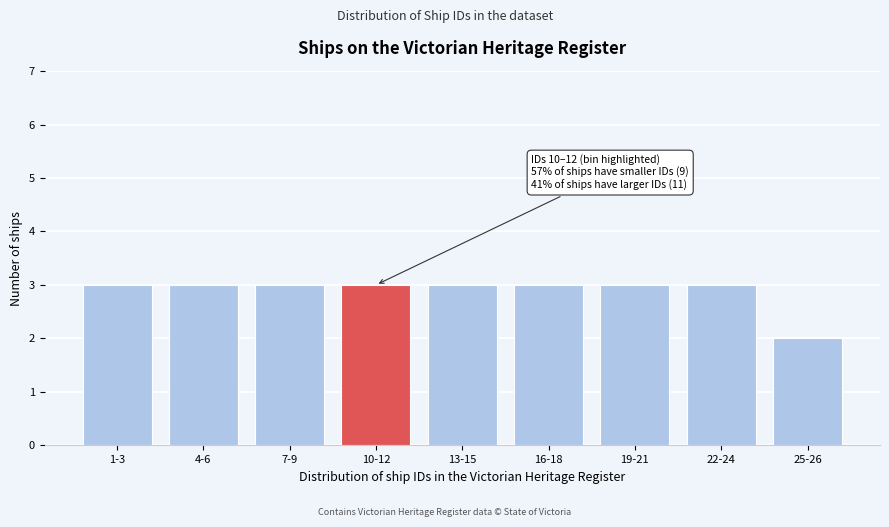

Reading left to right, transcribe all the data shown in this chart.

3	3	3	3	3	3	3	3	2